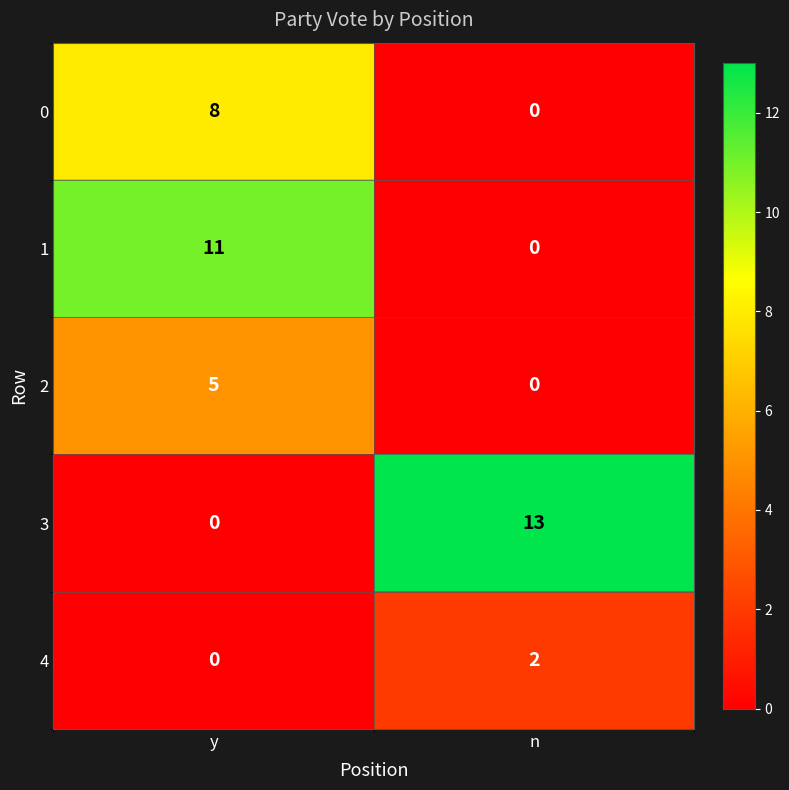

The 0 series shows 8 at y. True or false?

True